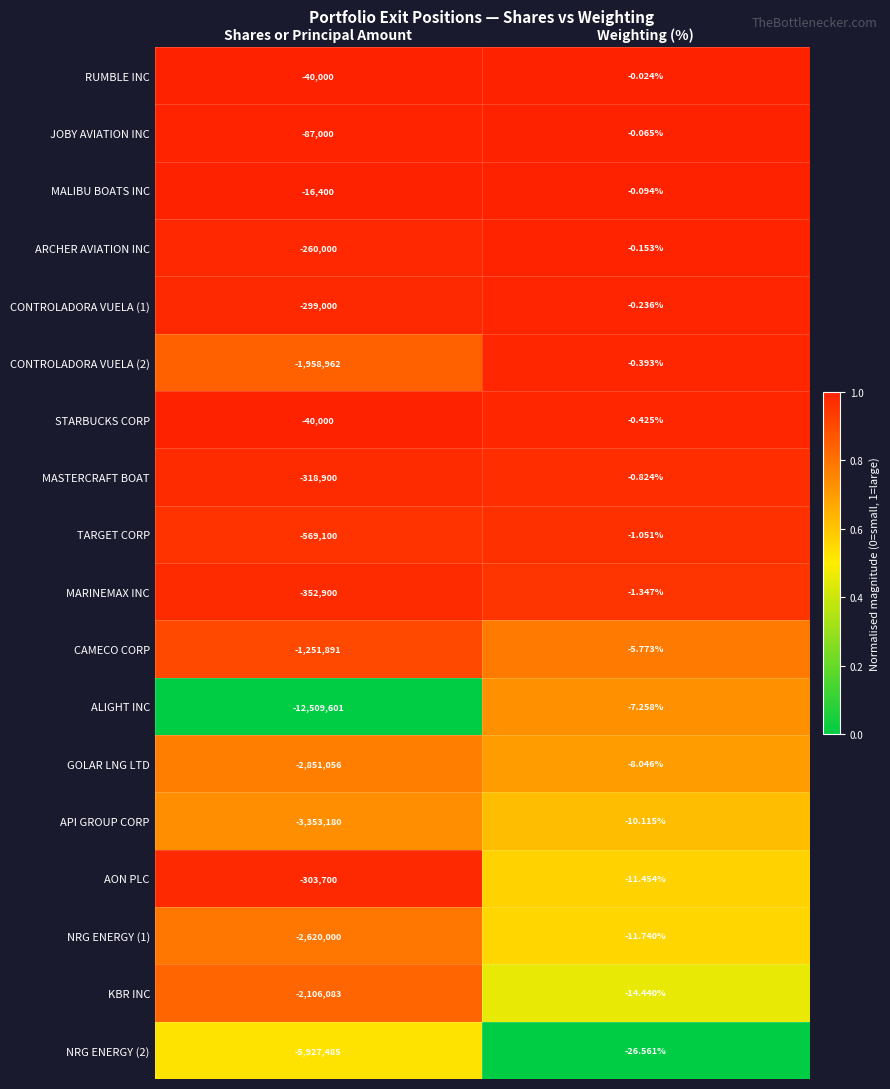

Count the number of data series in this chart.

18